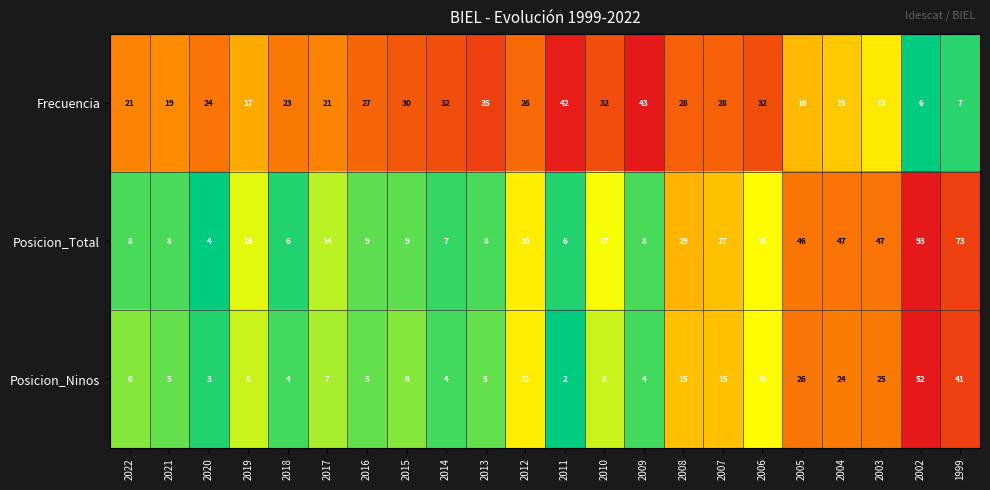

What is the spread (max minus min) of values at 2006?

22